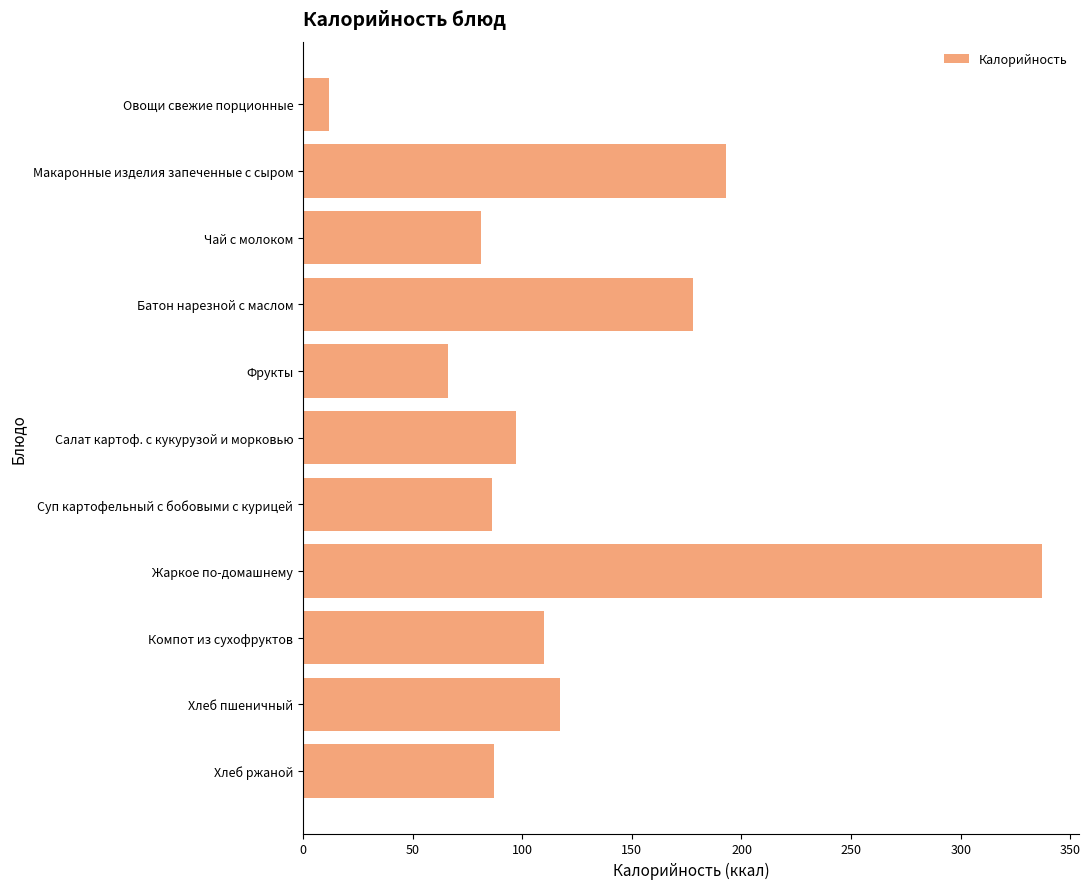

What is the difference between the values at Жаркое по-домашнему and Хлеб пшеничный?

220